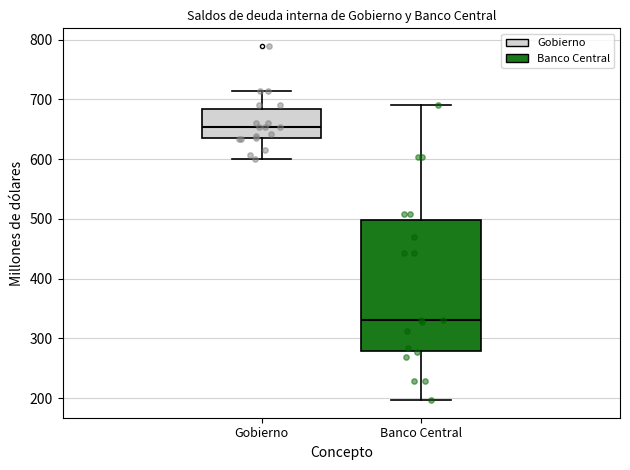

Which box has the highest median line?

Gobierno